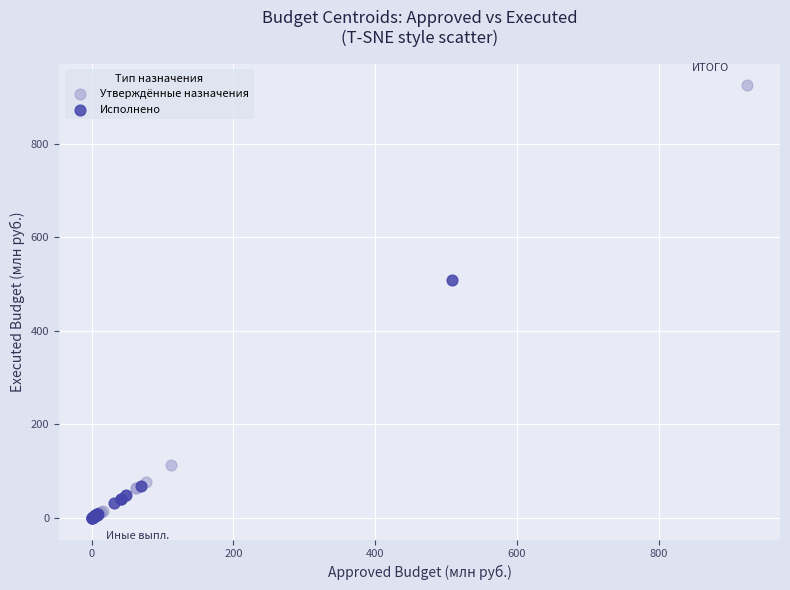

Which series has the widest spread of Y values?

Утверждённые назначения